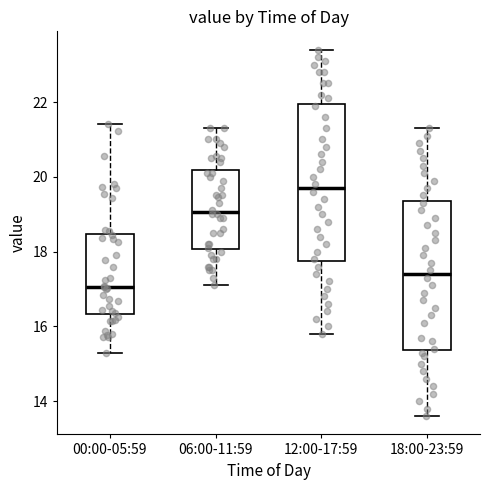

Which box's median line is the lowest?

00:00-05:59